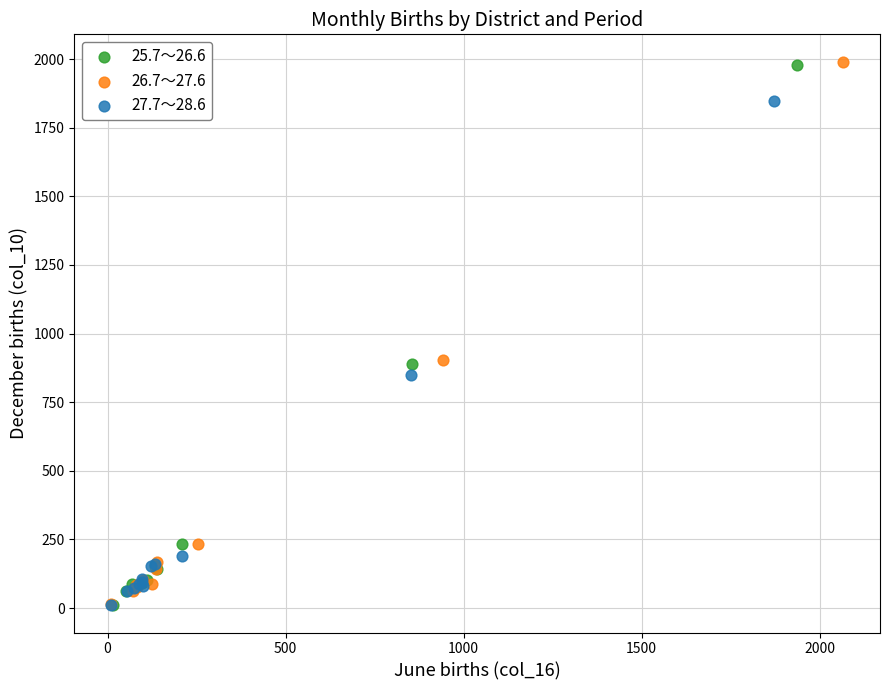

Which series has the largest Y range (max minus min)?

26.7～27.6